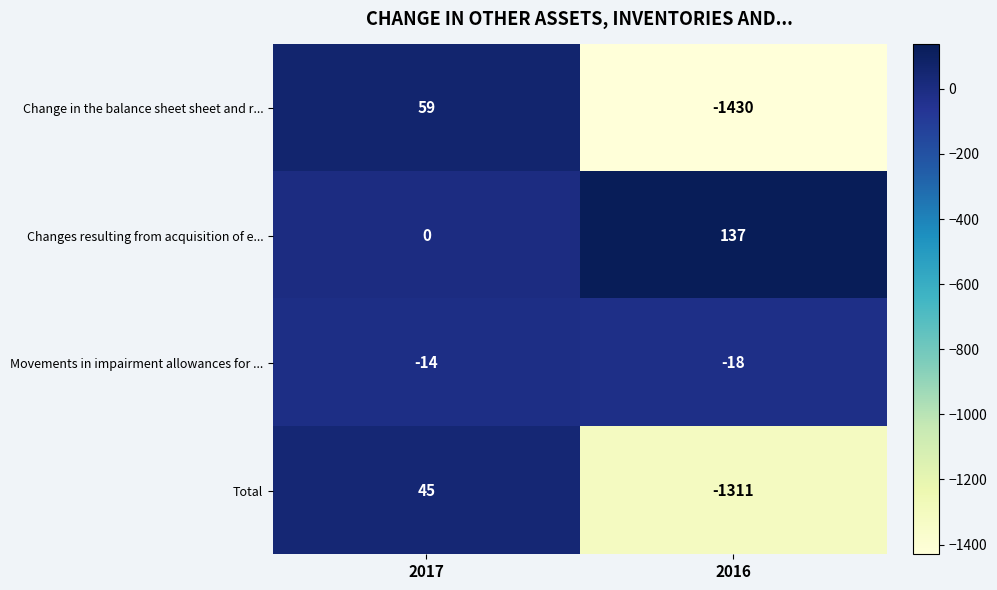

What is the total value across all series at 2016?

-2622